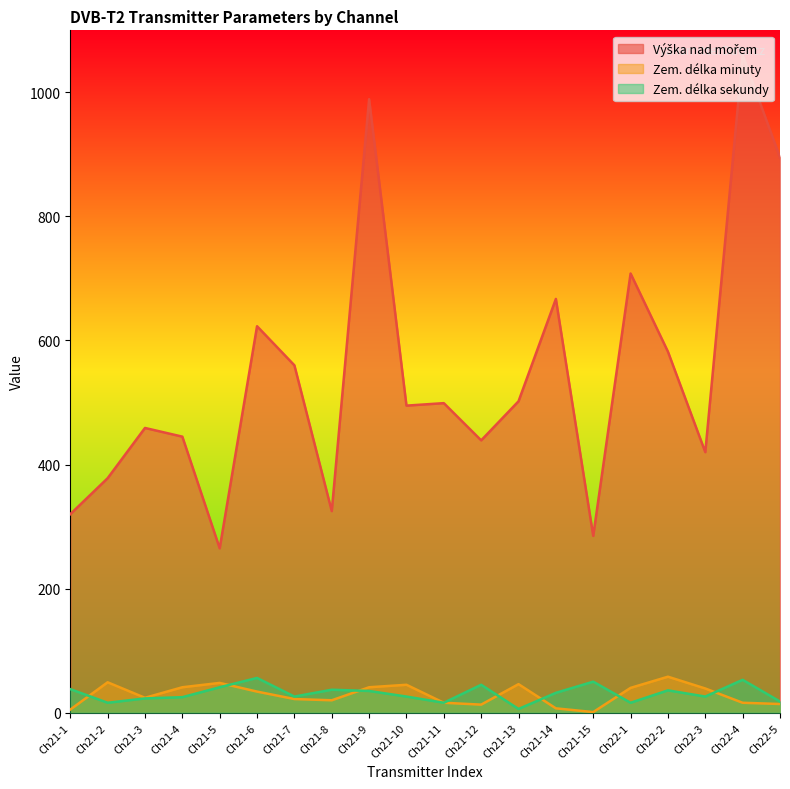

True or false: Zem. délka minuty and Výška nad mořem intersect in this chart.

False